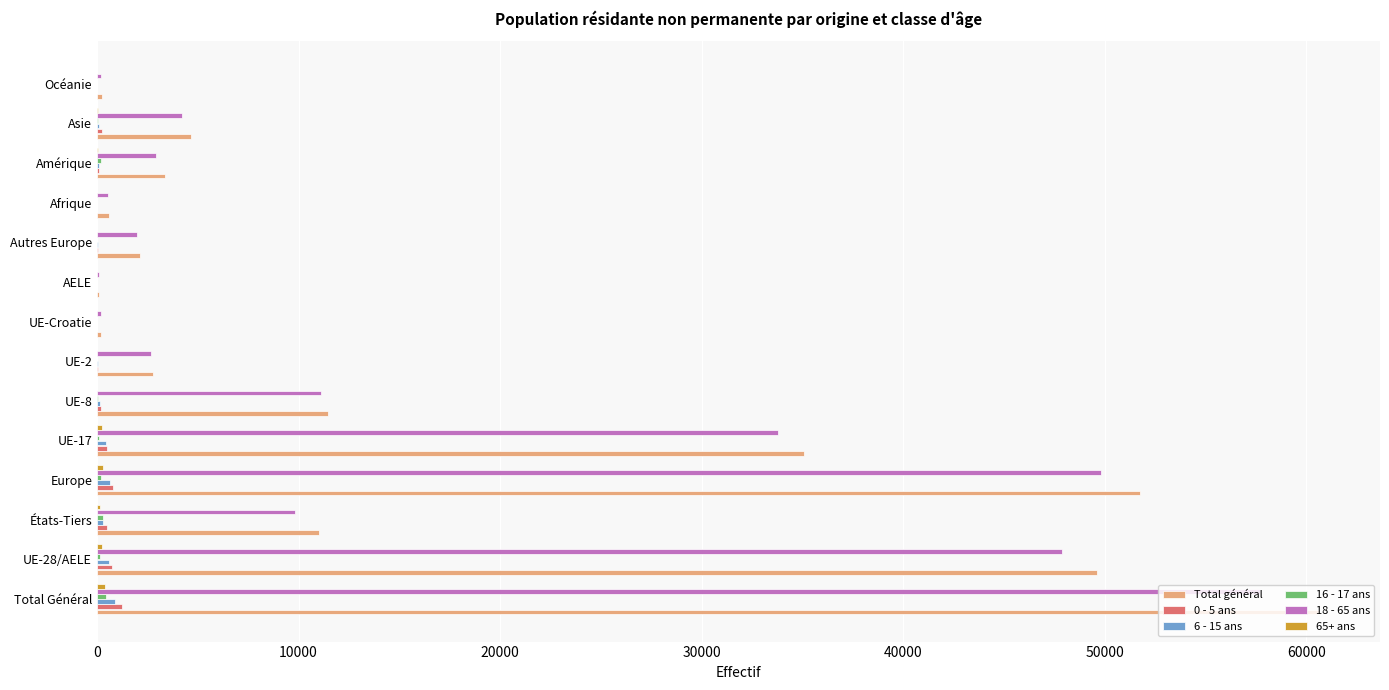

The value of Total général at UE-17 is 11697. True or false?

False